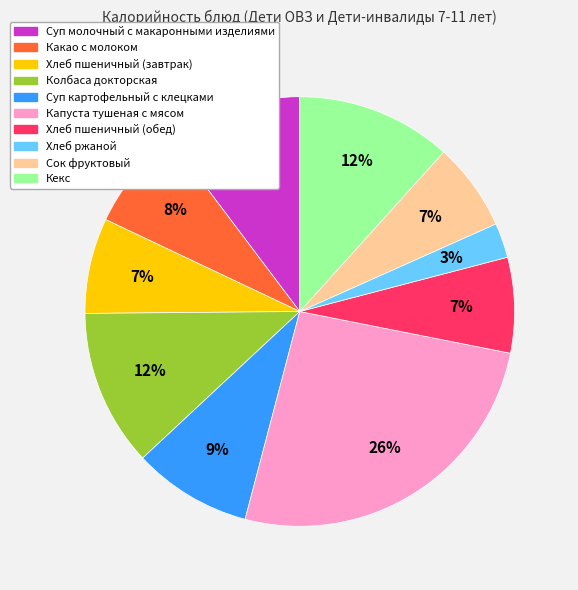

How many segments does this pie chart have?

10